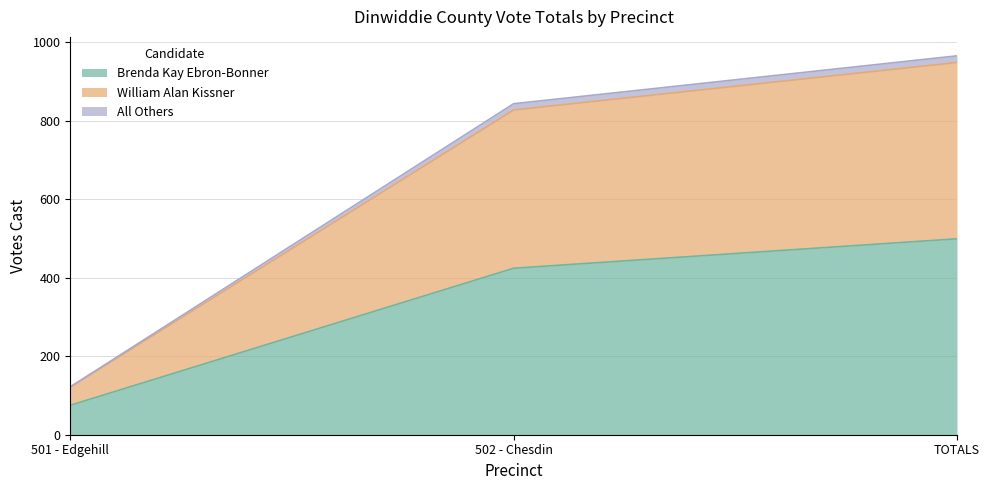

What position from the left is 502 - Chesdin?

2